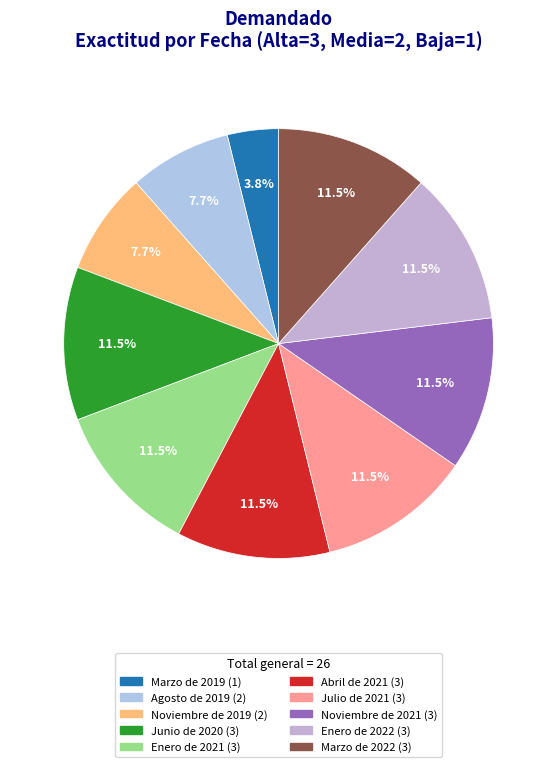

Which category has the smallest portion of the pie?

Marzo de 2019